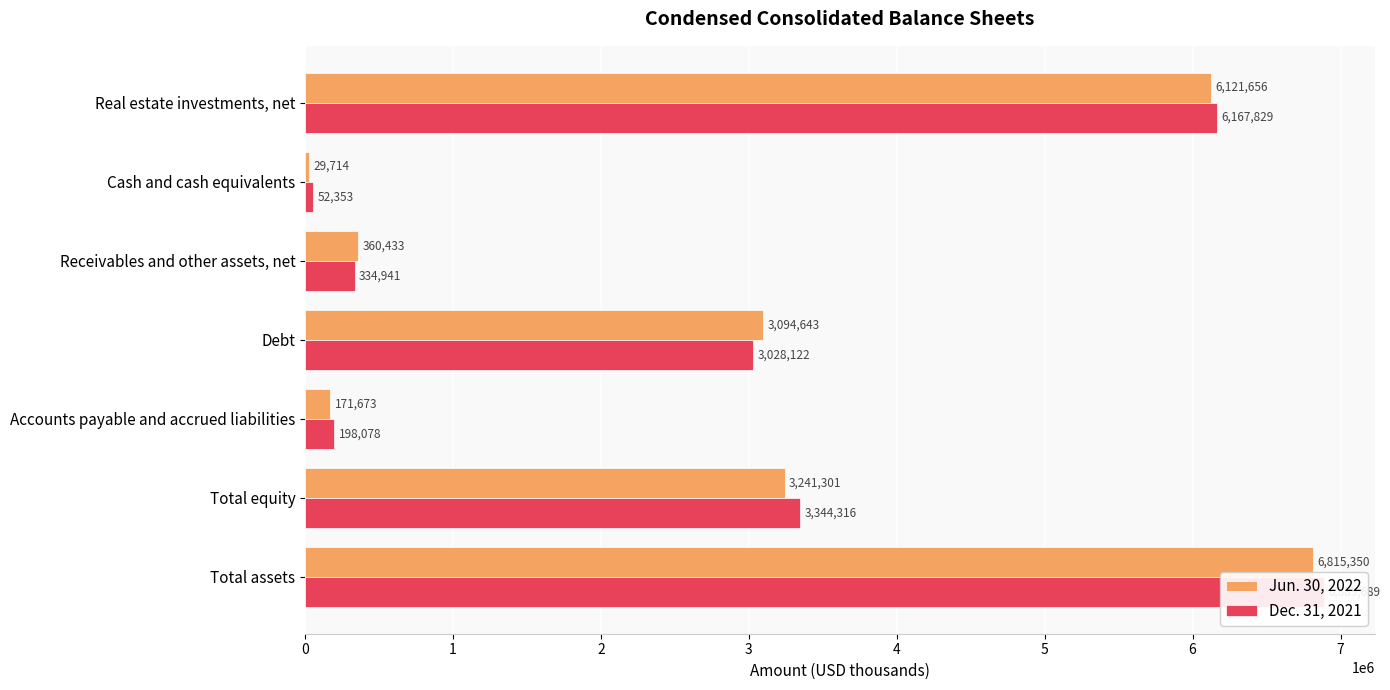

Reading right to left, what are all the values shown in this chart?

Jun. 30, 2022: 6815350	3241301	171673	3094643	360433	29714	6121656
Dec. 31, 2021: 6889689	3344316	198078	3028122	334941	52353	6167829